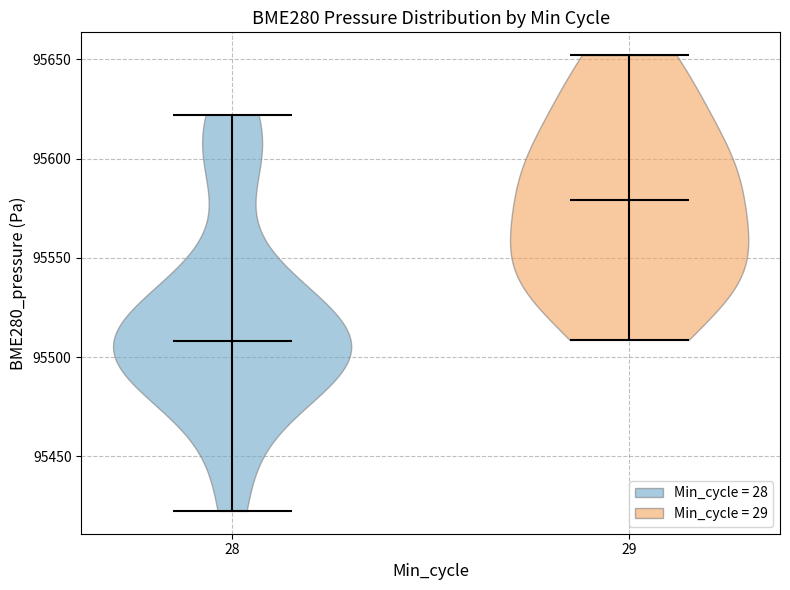

Reading left to right, read every violin against the y-axis: where its median line is, and the lowest and highest points it reaches. The values are not printed on the chart, so give them approximately, as read against the axis.

28: median line 95510, lowest point 95425, highest point 95620
29: median line 95580, lowest point 95510, highest point 95650